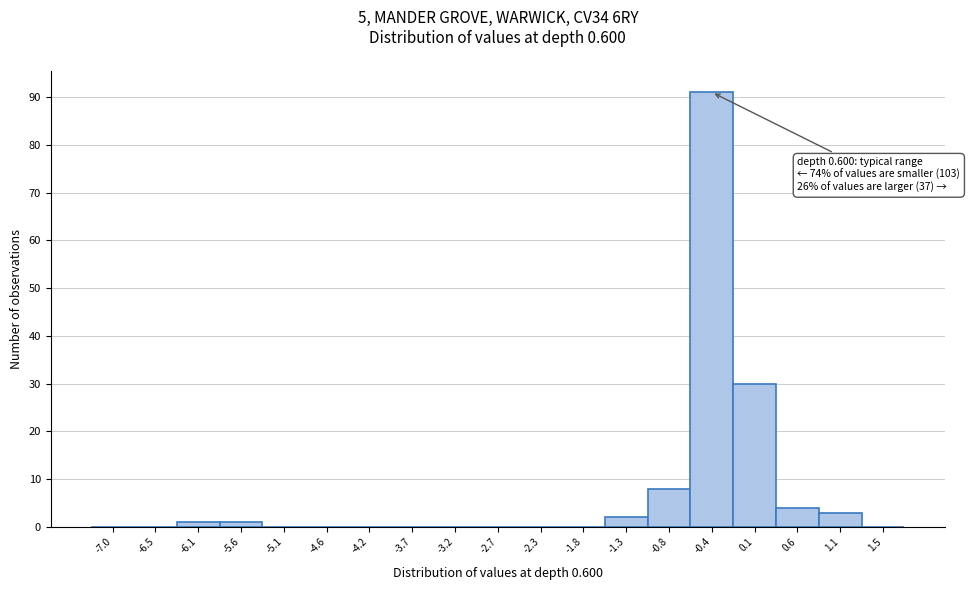

Reading left to right, what are all the values shown in this chart?

-7.0=0	-6.5=0	-6.1=1	-5.6=1	-5.1=0	-4.6=0	-4.2=0	-3.7=0	-3.2=0	-2.7=0	-2.3=0	-1.8=0	-1.3=2	-0.8=8	-0.4=91	0.1=30	0.6=4	1.1=3	1.5=0